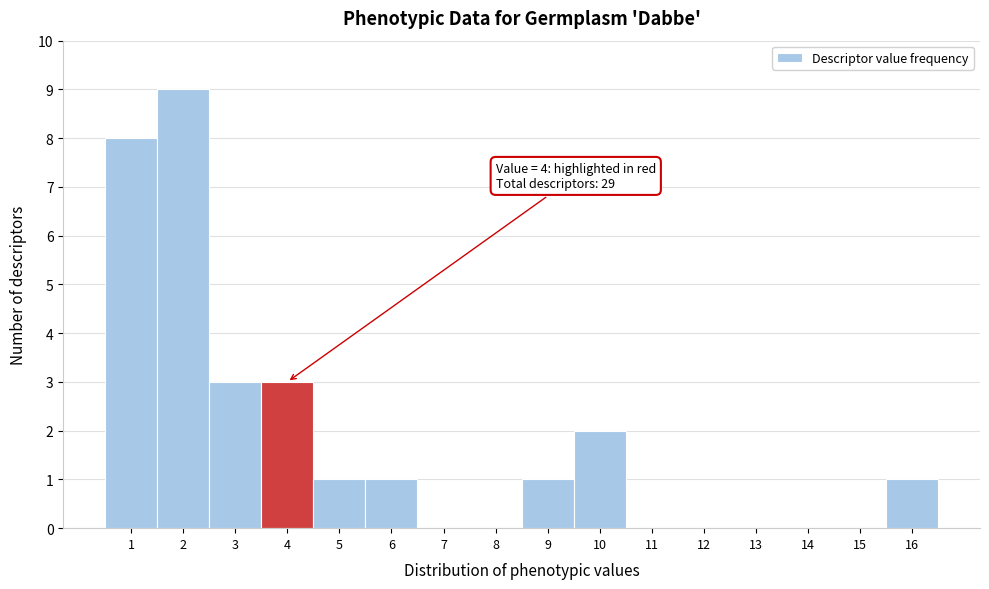

Over which range of the x-axis is the bar tallest?

1.5 to 2.5